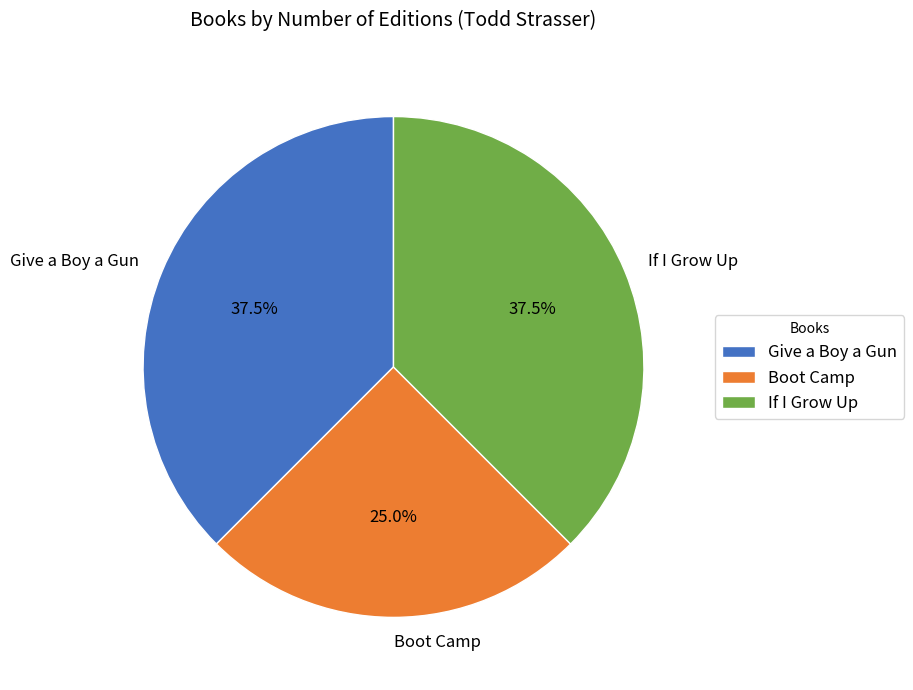

Do If I Grow Up and Boot Camp together represent more than half of the pie?

Yes